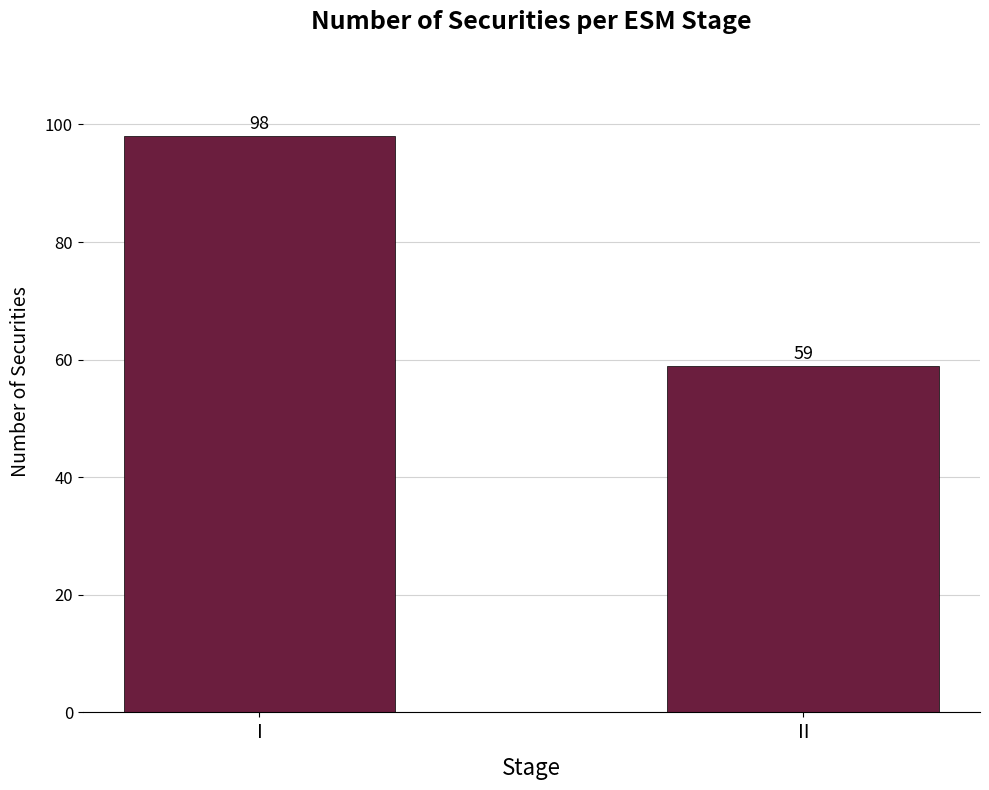

Count the values in the range 59 to 98.

2